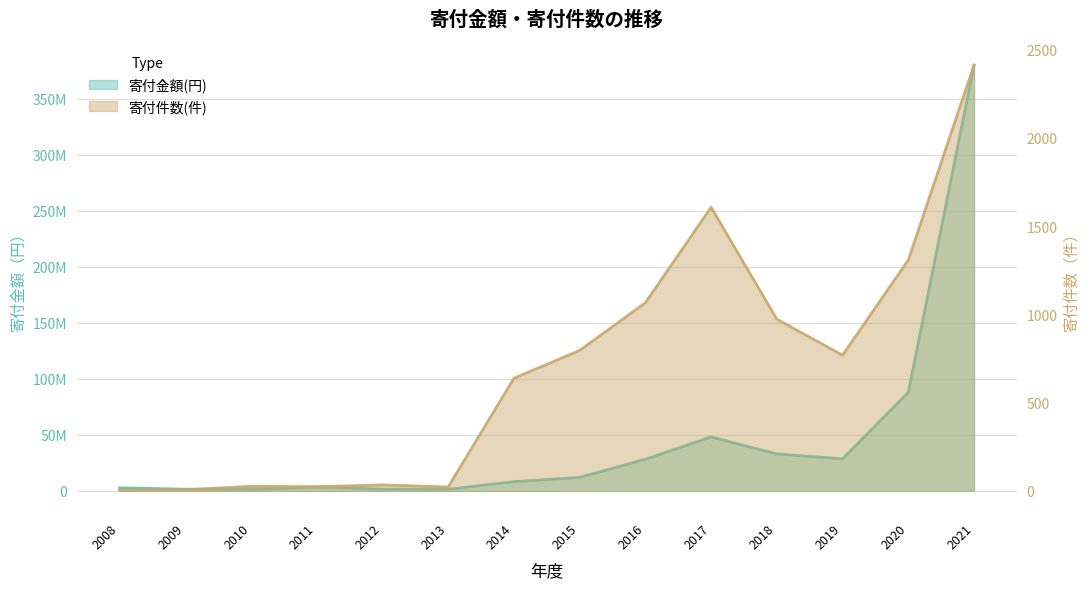

What is the value of the 寄付件数(件) point at the 11th from the left?

973